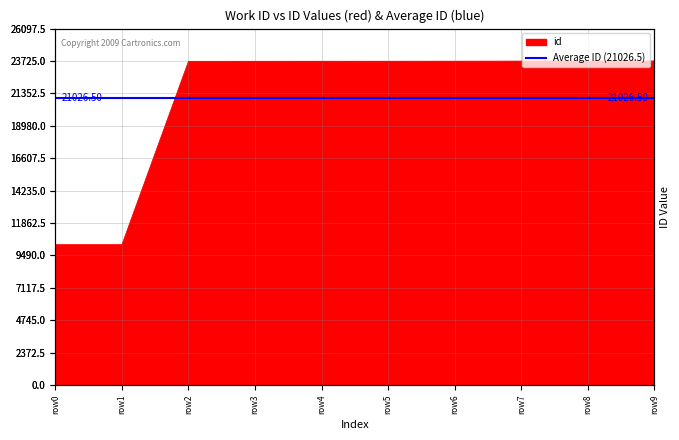

Is it true that the value at row7 is 7020?

False